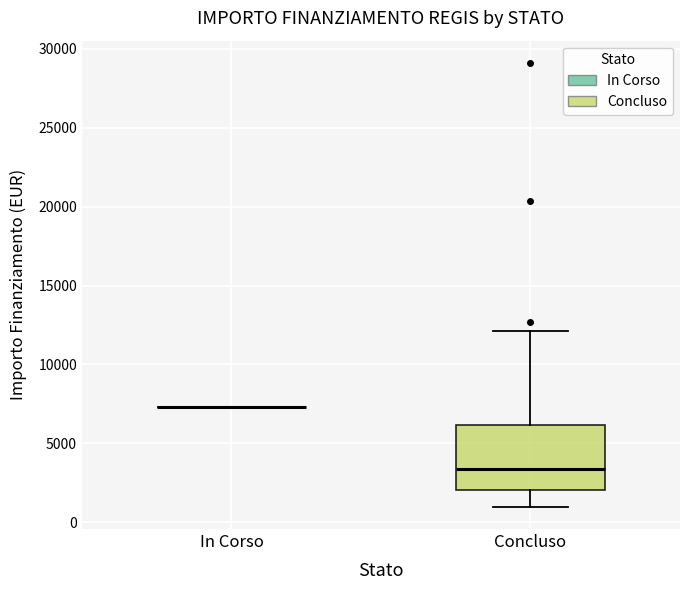

Reading left to right, read every box against the y-axis: the position of its median line, the range the box covers, and the ends of its whiskers. The values are not printed on the chart, so give them approximately, as read against the axis.

In Corso: box collapsed to a line at 7500, whiskers 7500 to 7500
Concluso: median 3500, box 2000 to 6000, whiskers 1000 to 12000